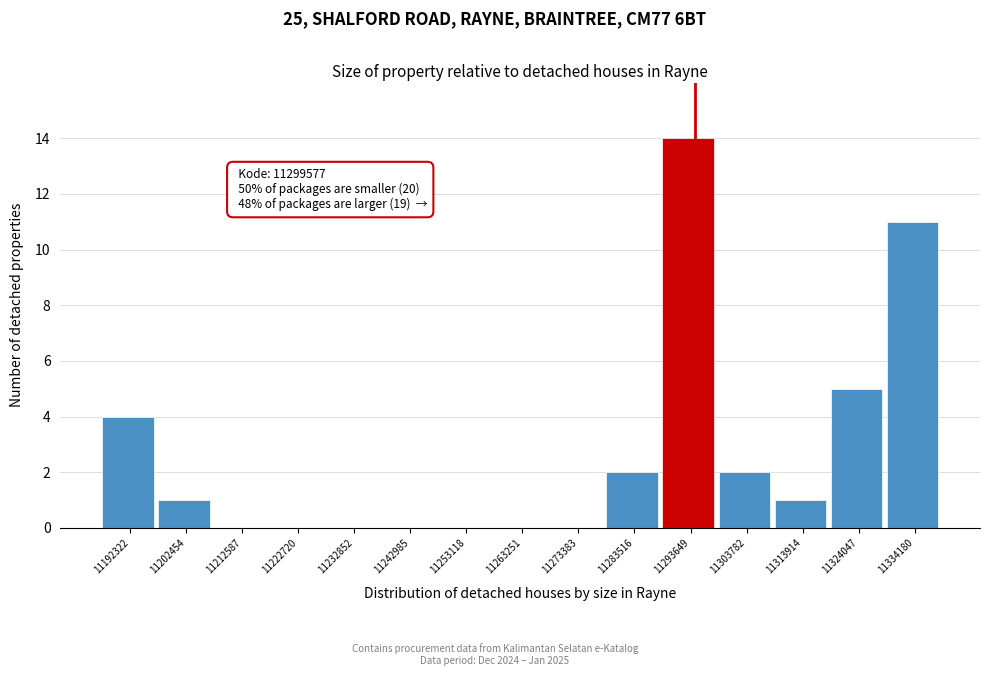

Reading right to left, what are all the values shown in this chart?

11334180=11	11324047=5	11313914=1	11303782=2	11293649=14	11283516=2	11273383=0	11263251=0	11253118=0	11242985=0	11232852=0	11222720=0	11212587=0	11202454=1	11192322=4